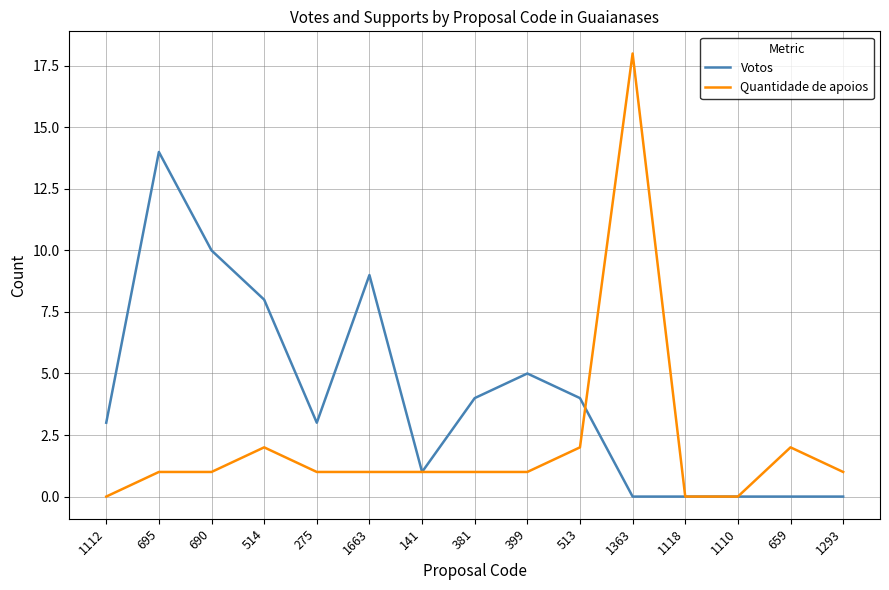

What position from the left is 381?

8